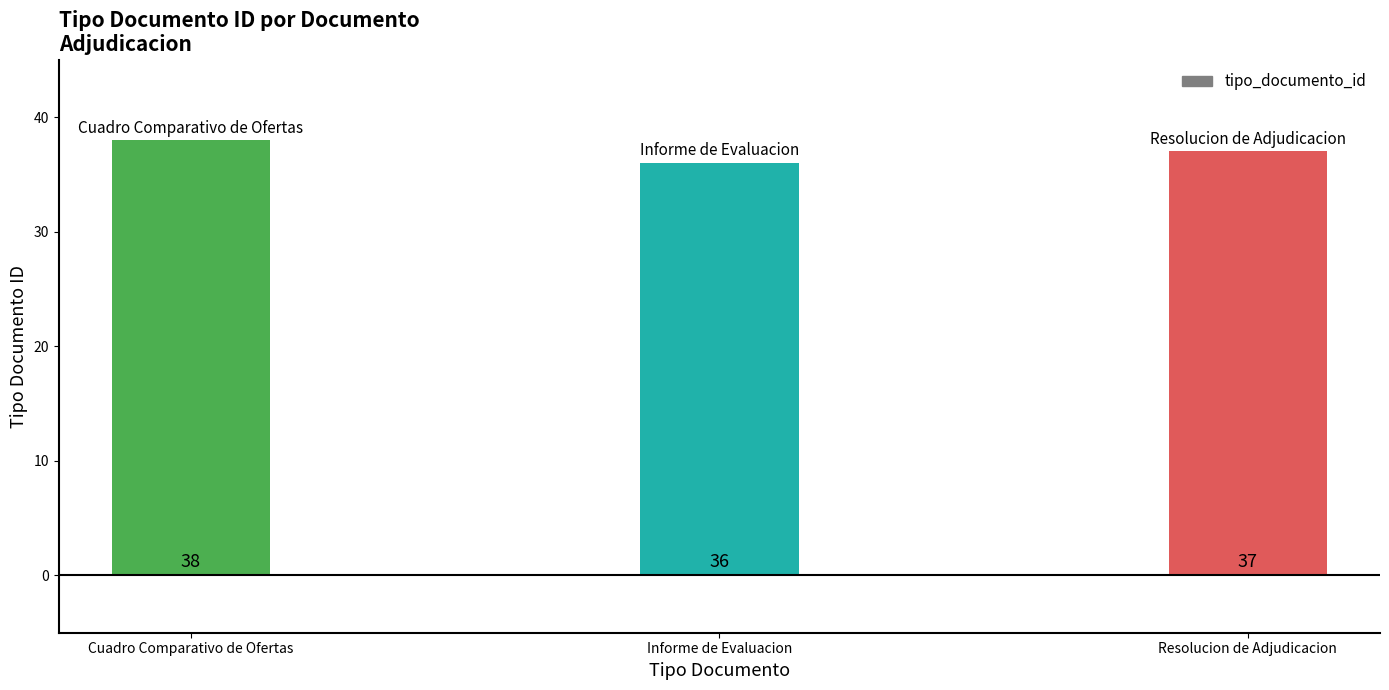

How many values are below 37?

1